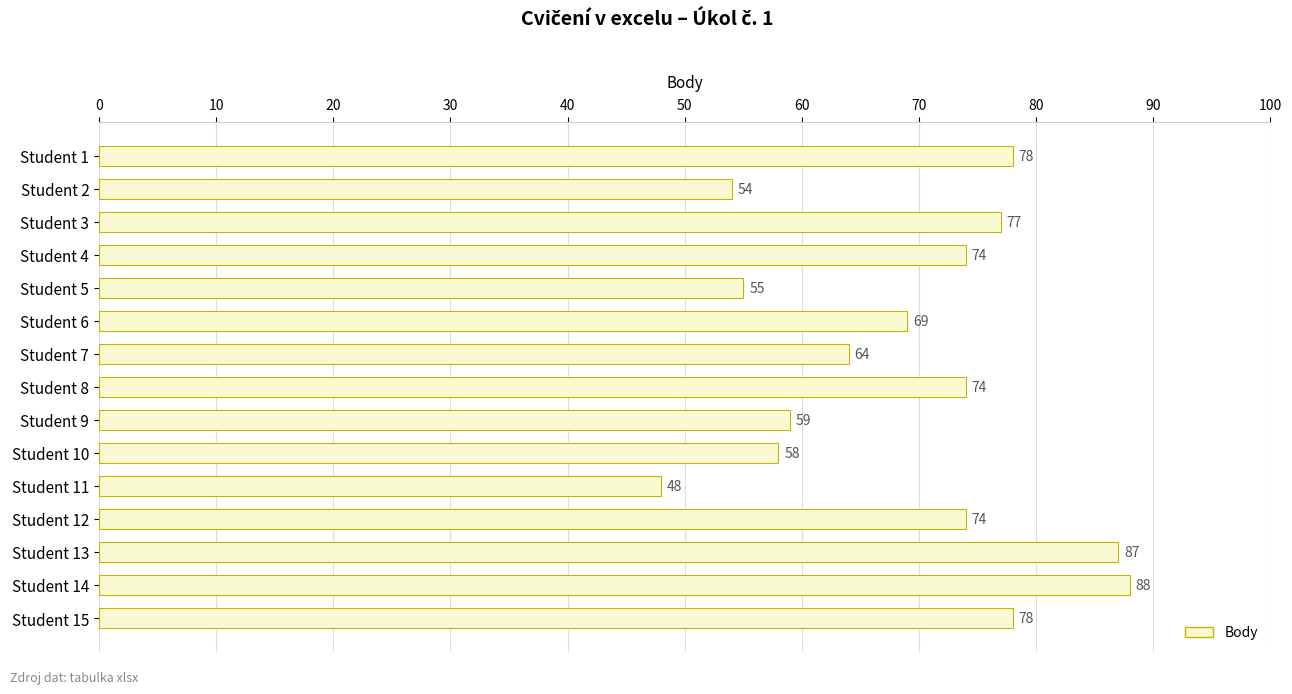

Reading top to bottom, extract all data points from this chart.

Student 1=78	Student 2=54	Student 3=77	Student 4=74	Student 5=55	Student 6=69	Student 7=64	Student 8=74	Student 9=59	Student 10=58	Student 11=48	Student 12=74	Student 13=87	Student 14=88	Student 15=78